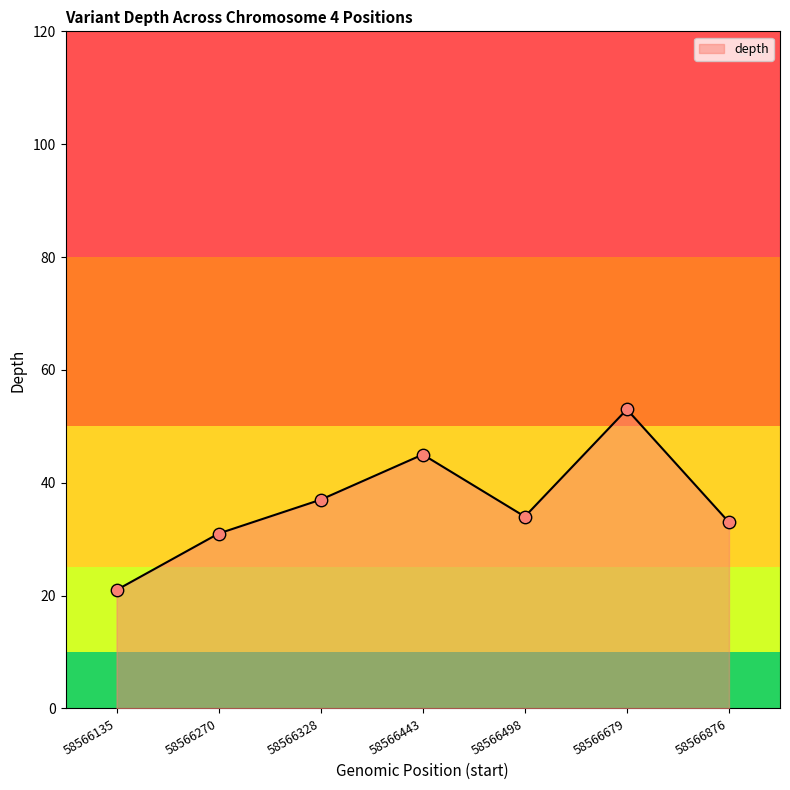

What is the ratio of the value at 58566328 to the value at 58566270?

1.2